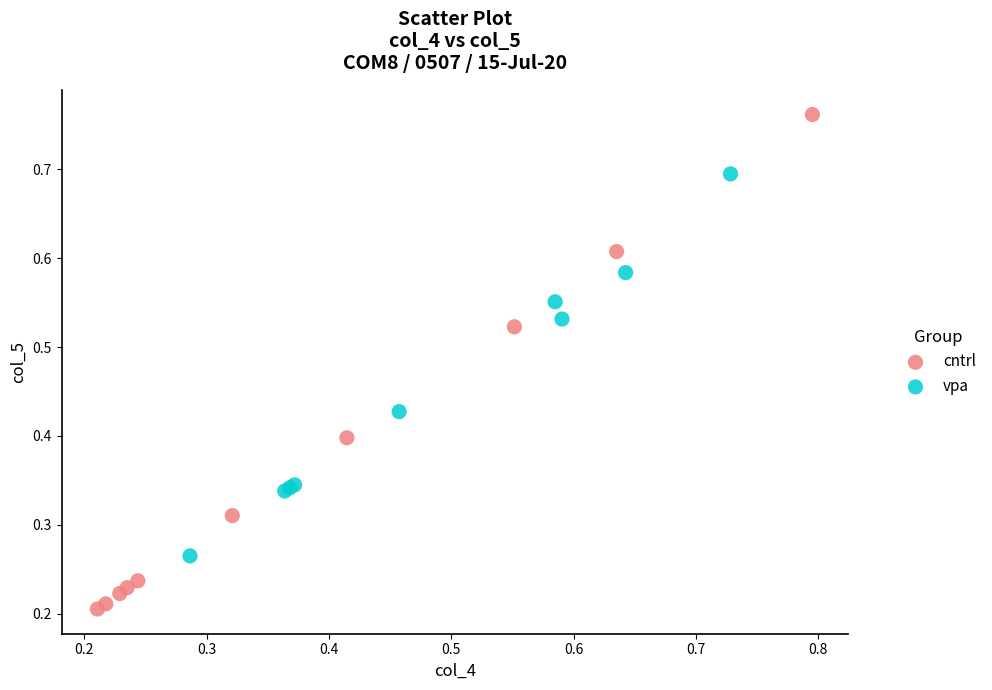

Which series contains the highest Y value?

cntrl